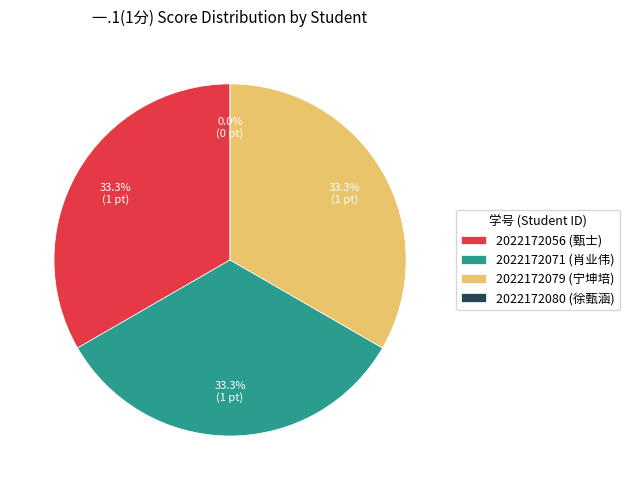

True or false: 2022172056 accounts for 33% of the total.

True